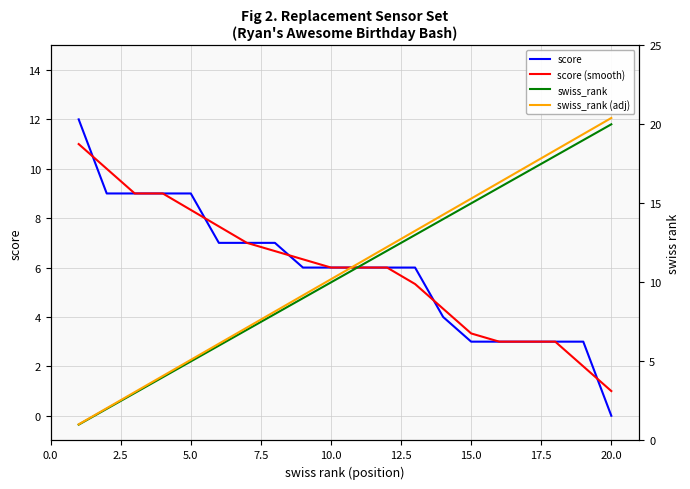

The score (smooth) series shows 8.3 at 5.0. True or false?

True